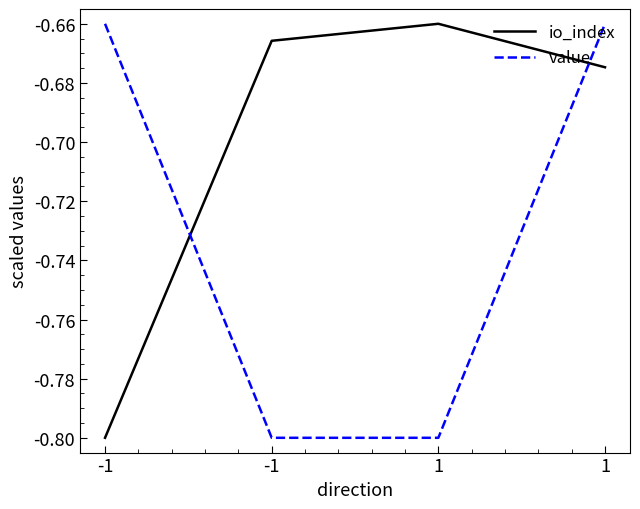

Reading left to right, list all the values displayed in this chart.

io_index: -1=-0.8	-1=-0.7	1=-0.7	1=-0.7
value: -1=-0.7	-1=-0.8	1=-0.8	1=-0.7